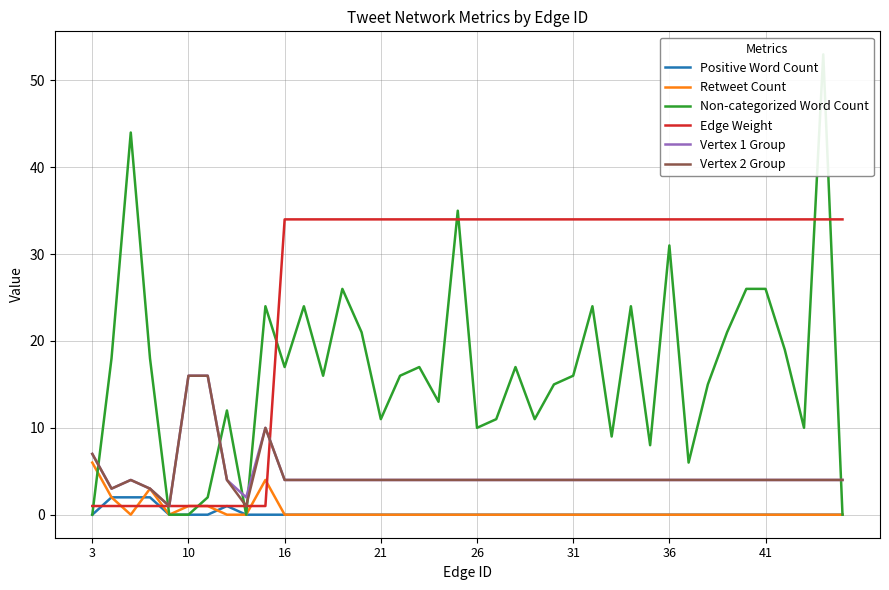

How many values in the Non-categorized Word Count series exceed 16?

19